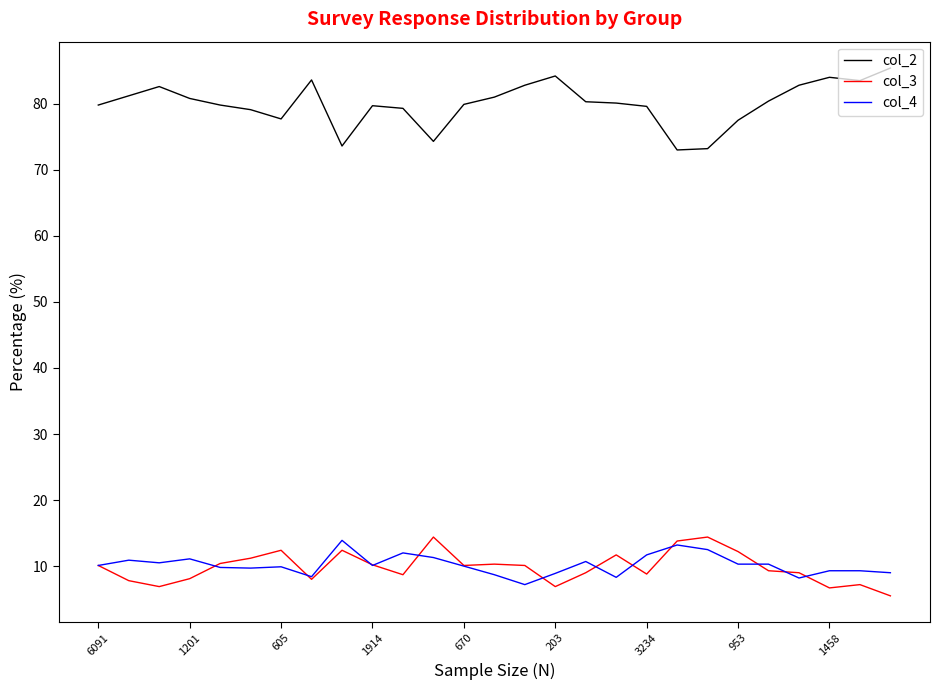

Which series has the largest total across all categories?

col_2